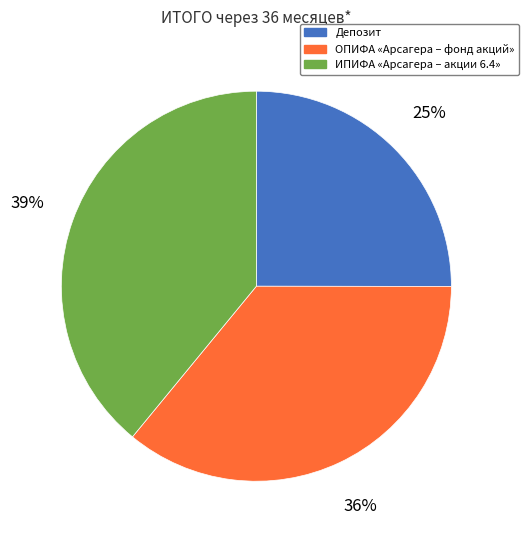

Which slice is the largest?

ИПИФА «Арсагера – акции 6.4»